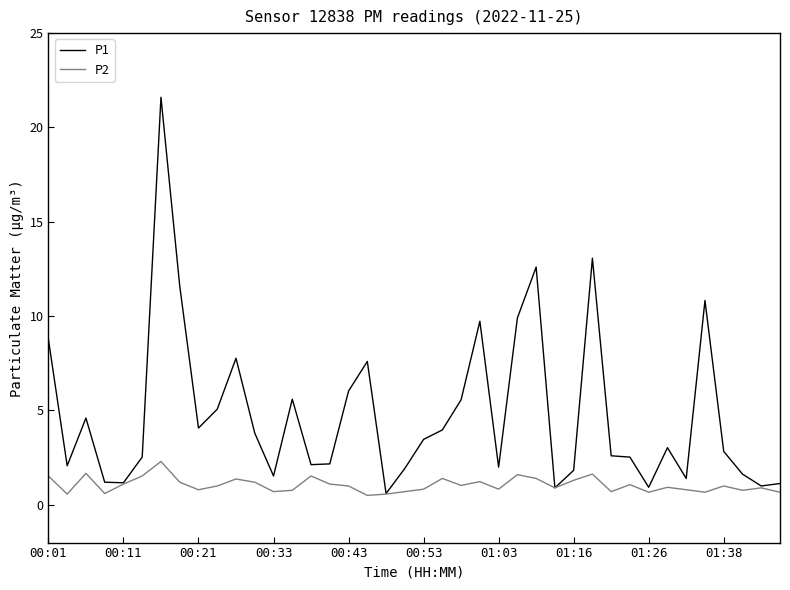

Which series has the largest total across all categories?

P1